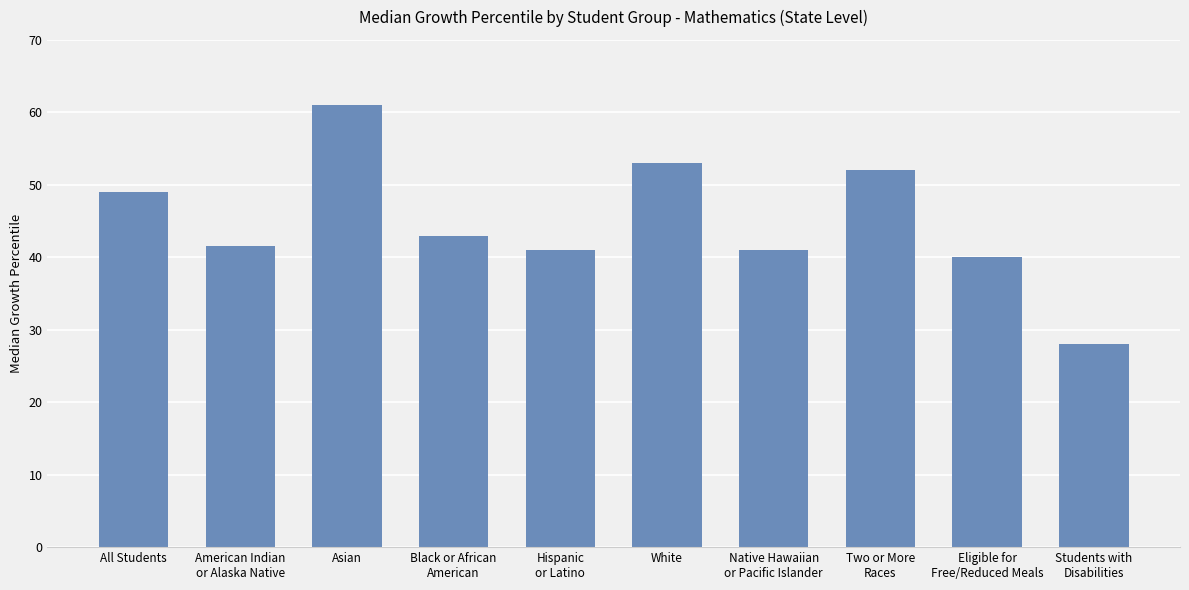

What is the label of the 10th bar from the left?

Students with
Disabilities